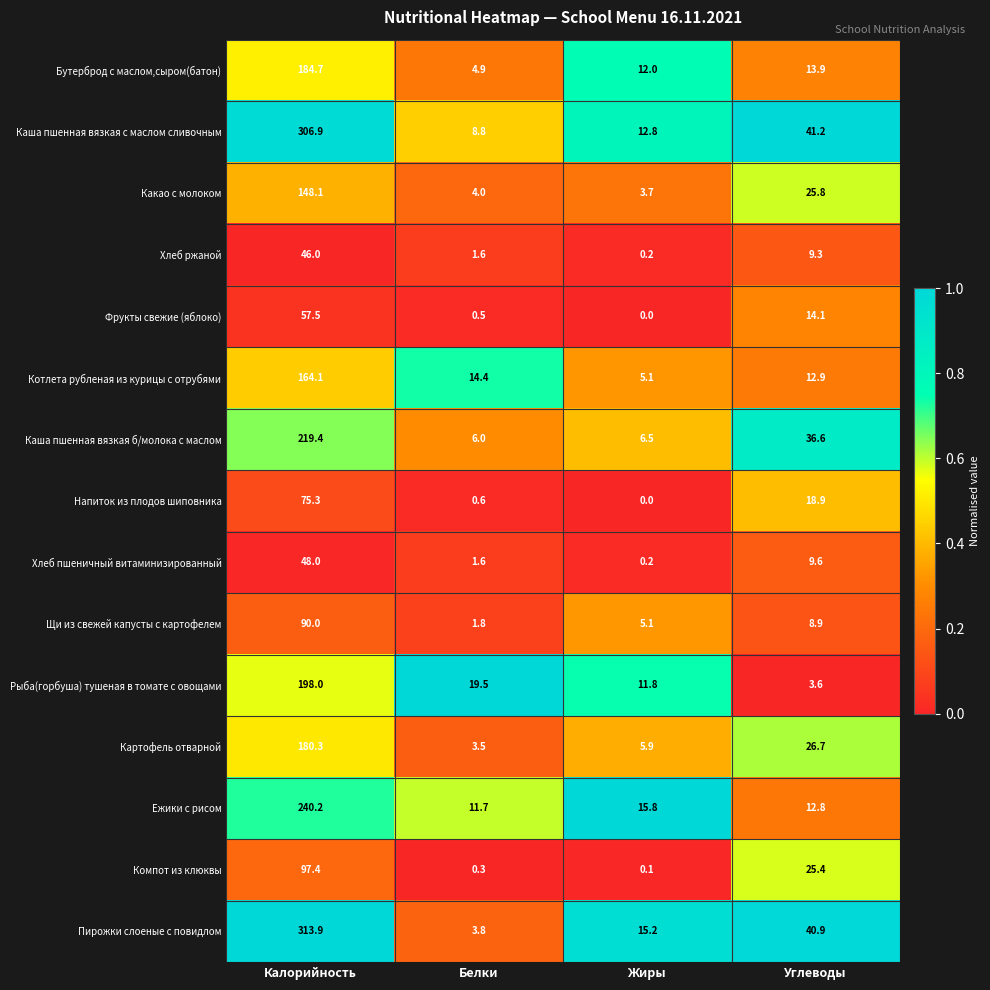

Which label corresponds to the smallest value in the chart?

Жиры